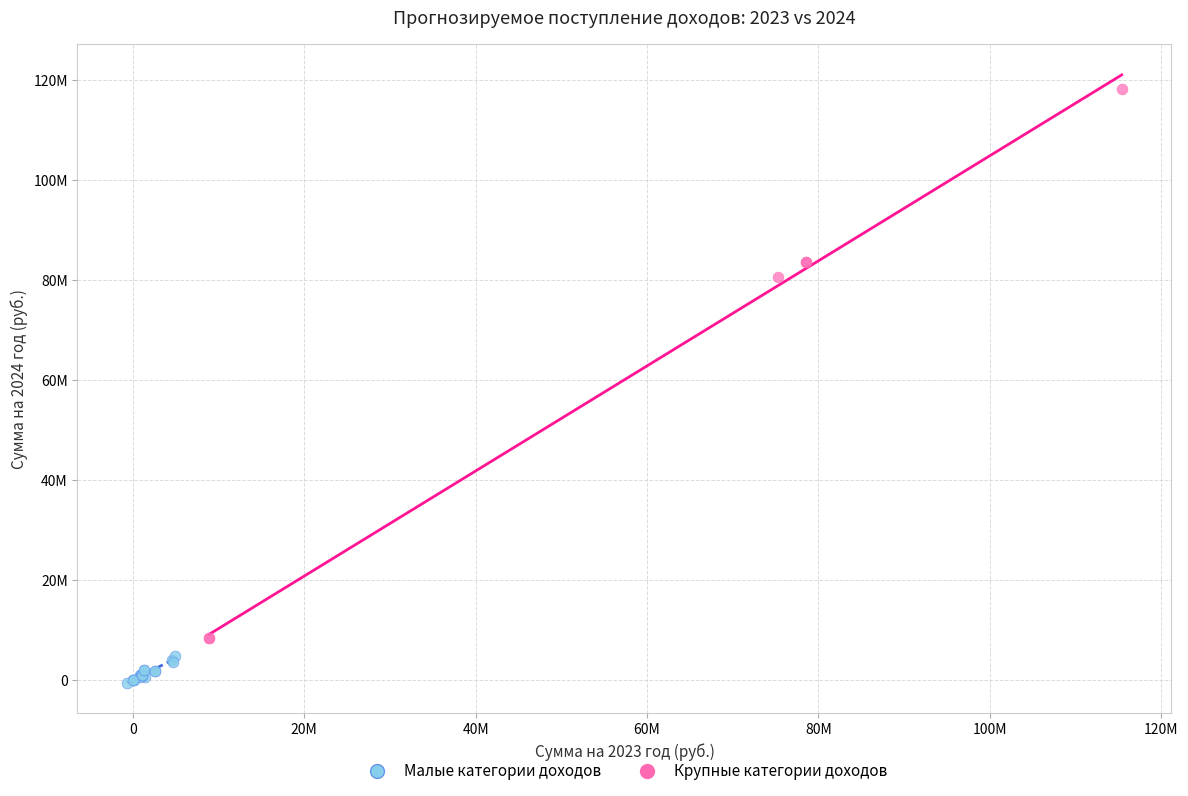

Which series contains the highest Y value?

Крупные категории доходов